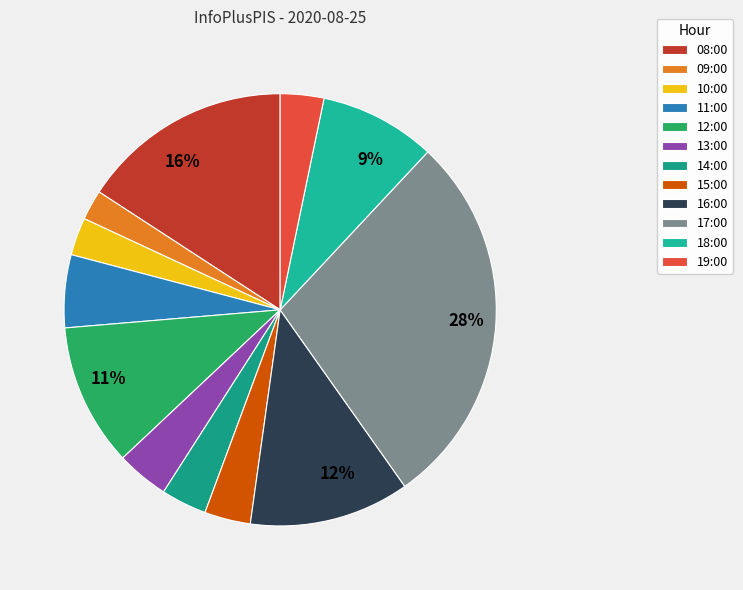

Count the number of slices in the pie.

12